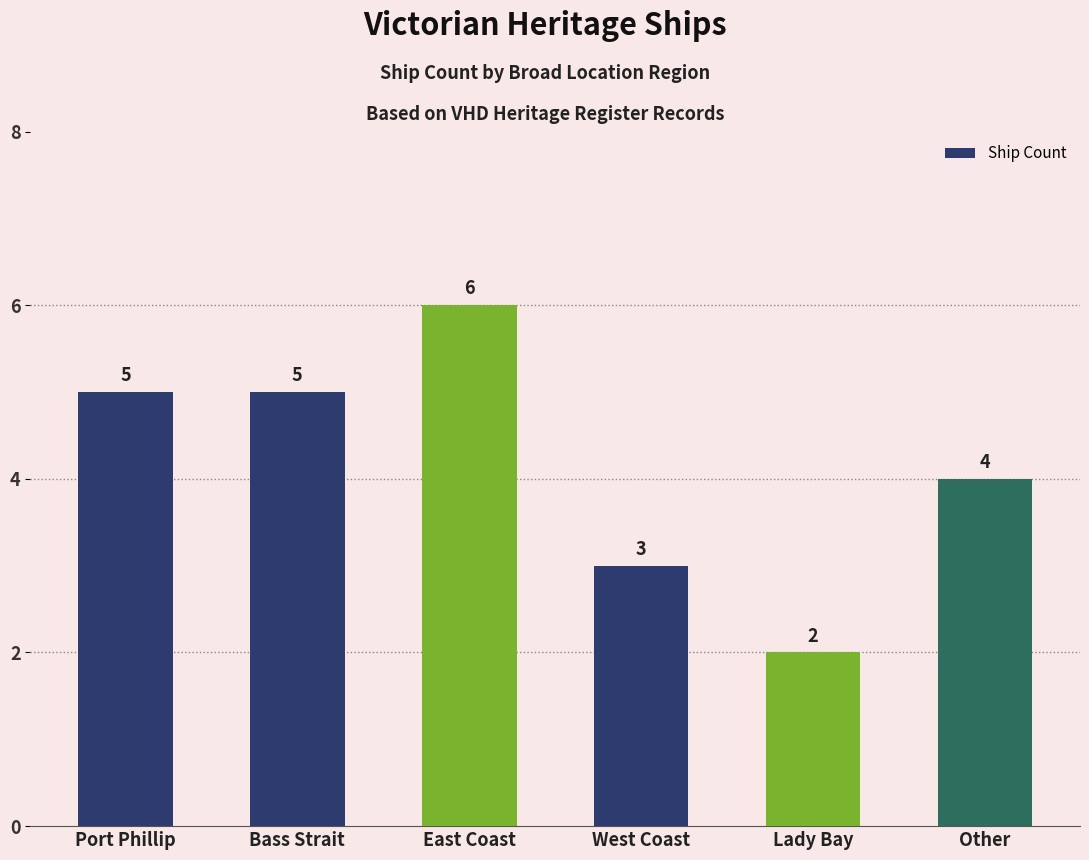

Reading right to left, list all the values displayed in this chart.

Other=4	Lady Bay=2	West Coast=3	East Coast=6	Bass Strait=5	Port Phillip=5